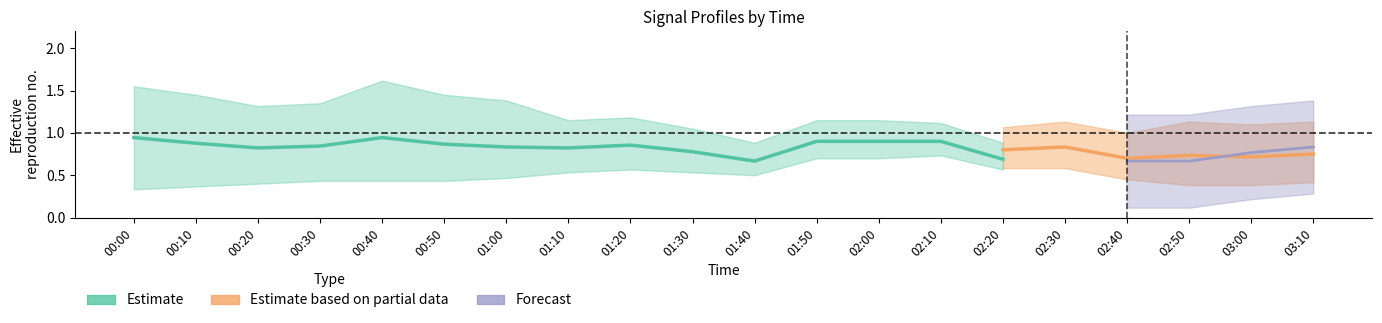

Between 02:30 and 00:30, which is larger?

02:30